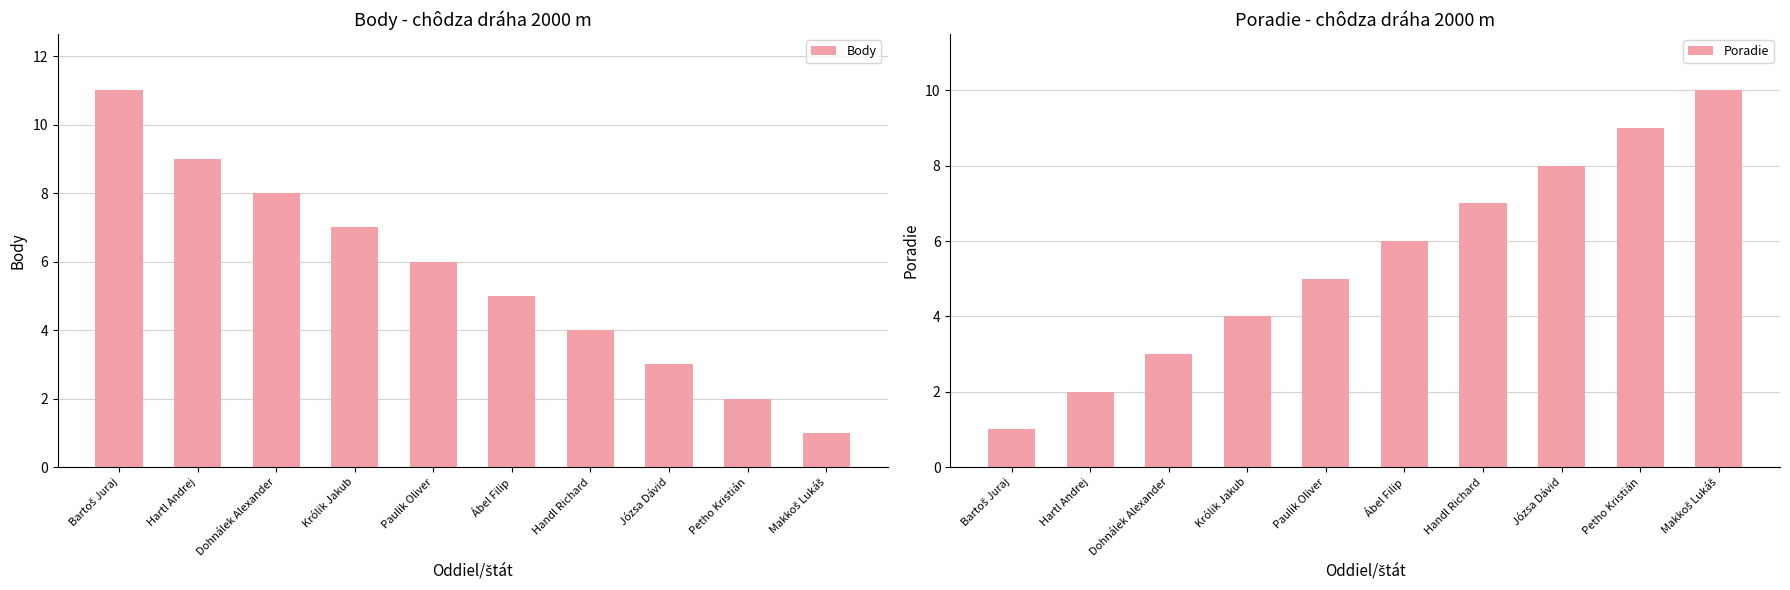

List the series in order of their peak value, lowest first.

Poradie, Body